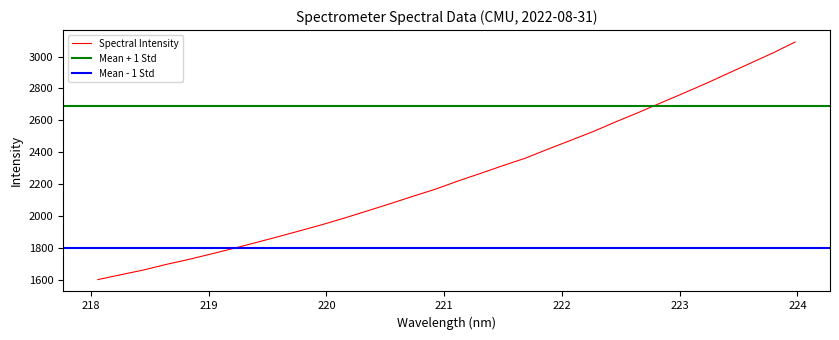

What is the sum of the values at 218.442 and 222.8355?

4368.6